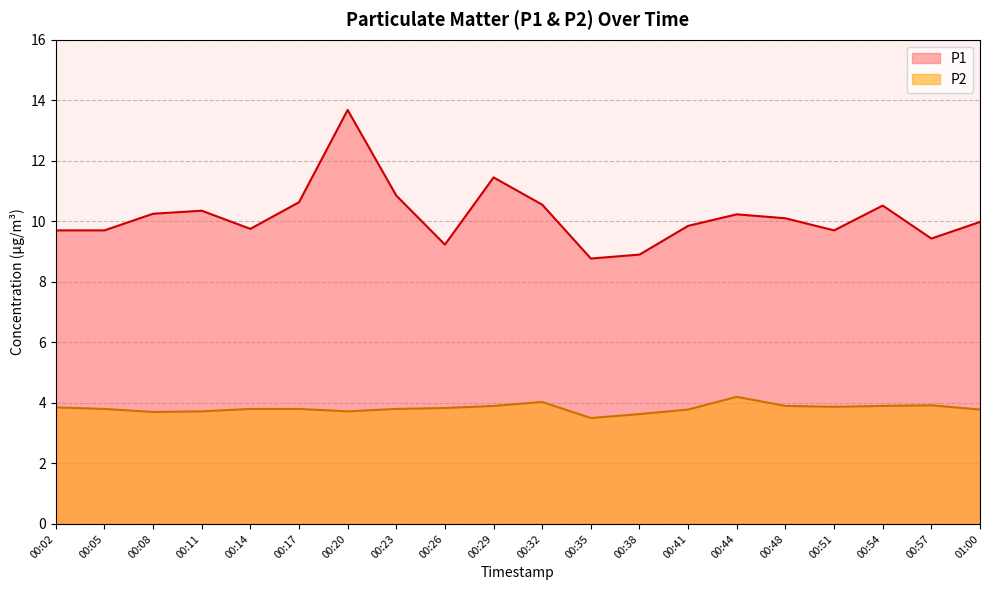

What is the sum of the P1 values at 00:48 and 00:41?

19.9